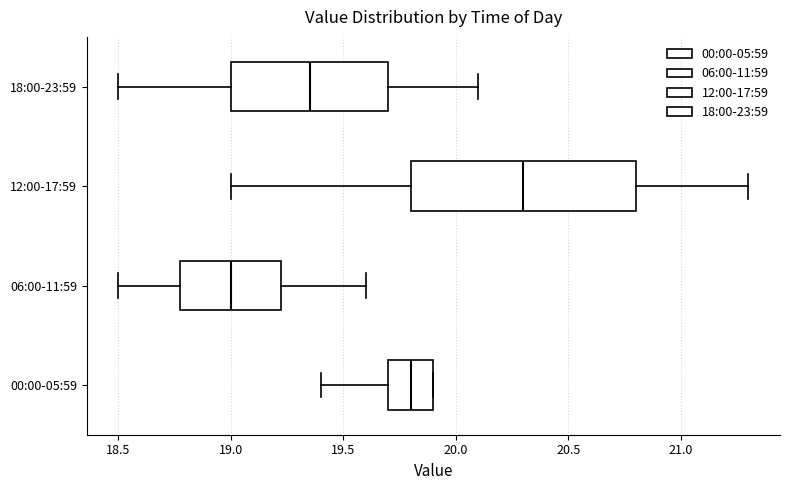

Reading bottom to top, read every box against the x-axis: the position of its median line, the range the box covers, and the ends of its whiskers. The values are not printed on the chart, so give them approximately, as read against the axis.

00:00-05:59: median 19.80, box 19.70 to 19.90, whiskers 19.40 to 19.90
06:00-11:59: median 19.00, box 18.80 to 19.25, whiskers 18.50 to 19.60
12:00-17:59: median 20.30, box 19.80 to 20.80, whiskers 19.00 to 21.30
18:00-23:59: median 19.35, box 19.00 to 19.70, whiskers 18.50 to 20.10